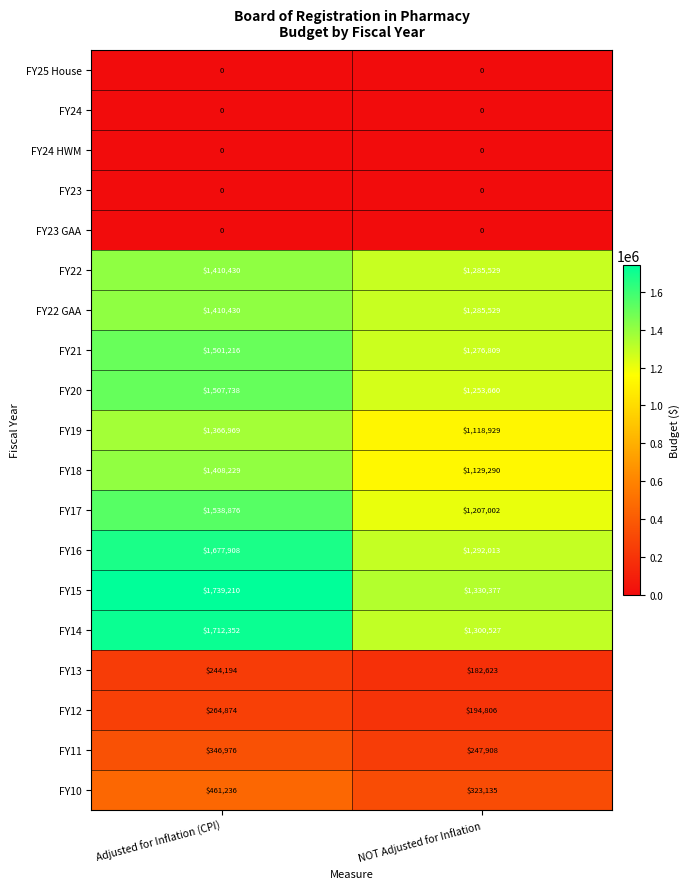

What is the sum of all FY11 values?

594884